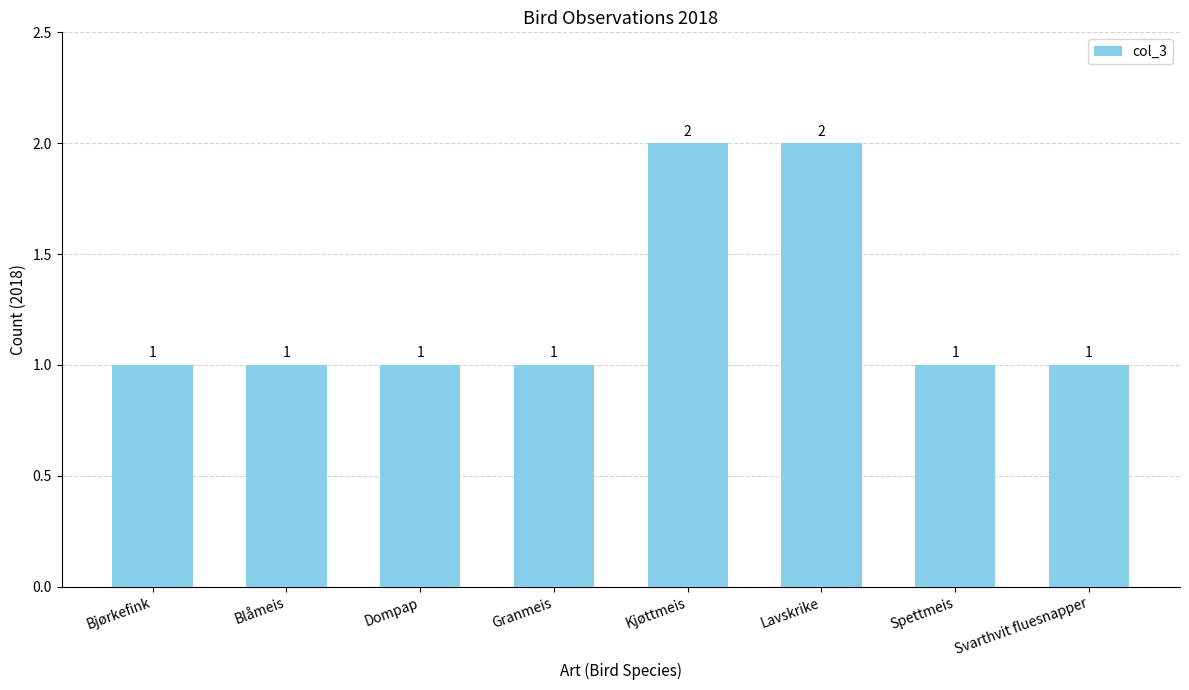

What position from the right is Svarthvit fluesnapper?

1